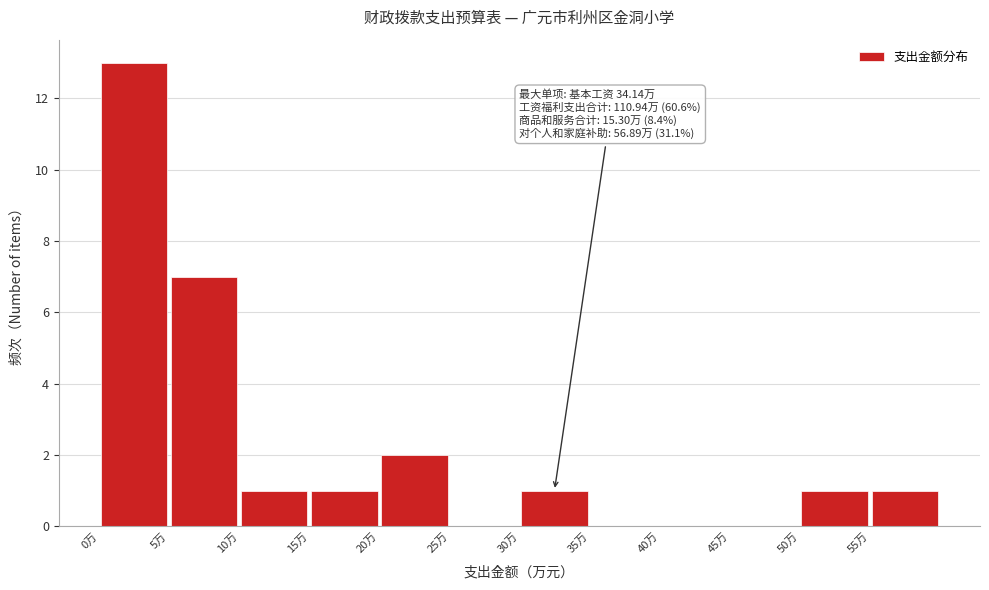

Over which range of the x-axis is the bar tallest?

0 to 5